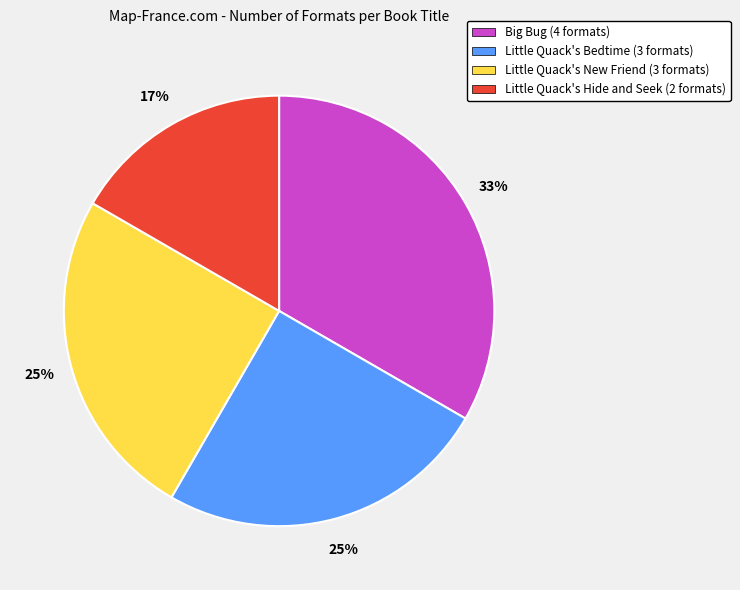

Is there a majority slice in this chart?

No